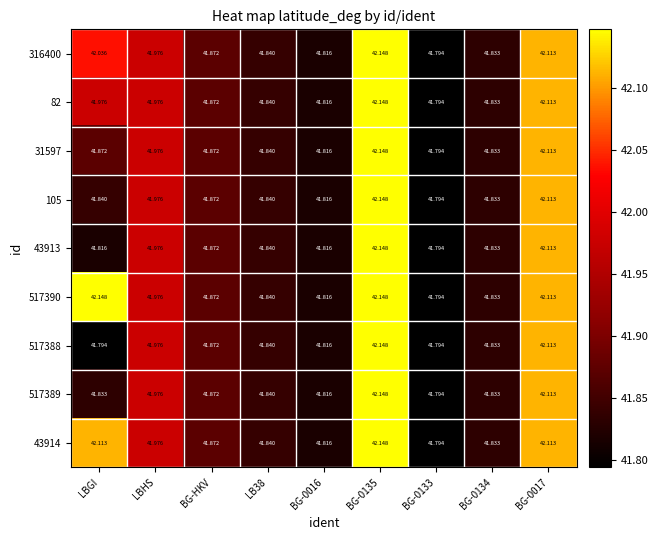

Is the value of 316400 at BG-HKV greater than the value of 517390 at LBHS?

No